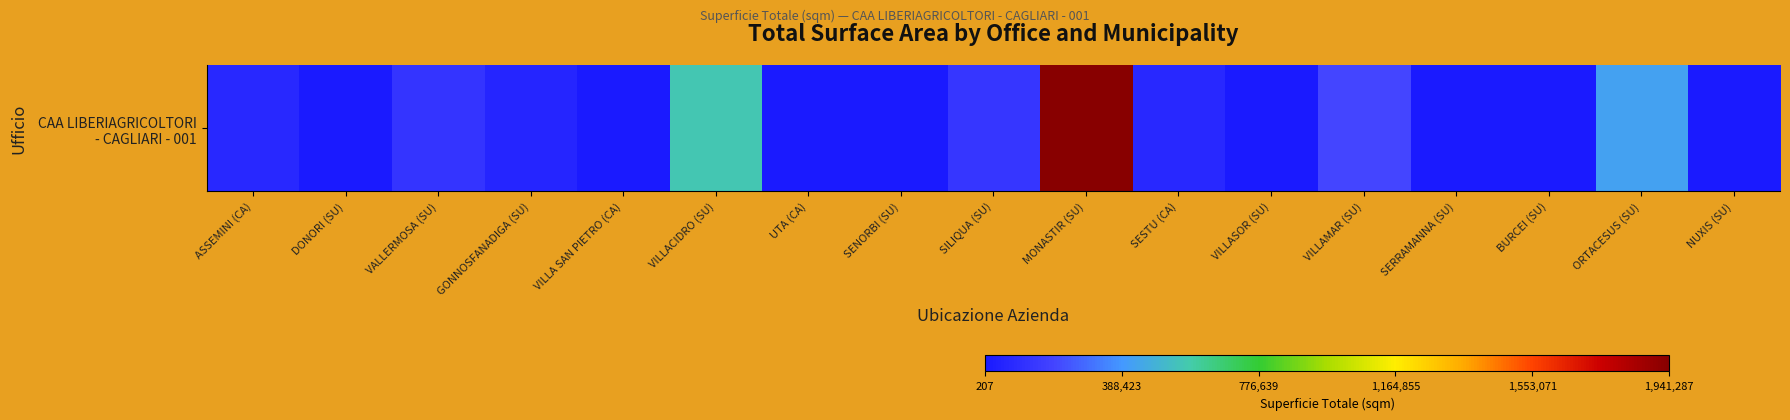

What is the sum of the values at ASSEMINI (CA) and VILLAMAR (SU)?

275379